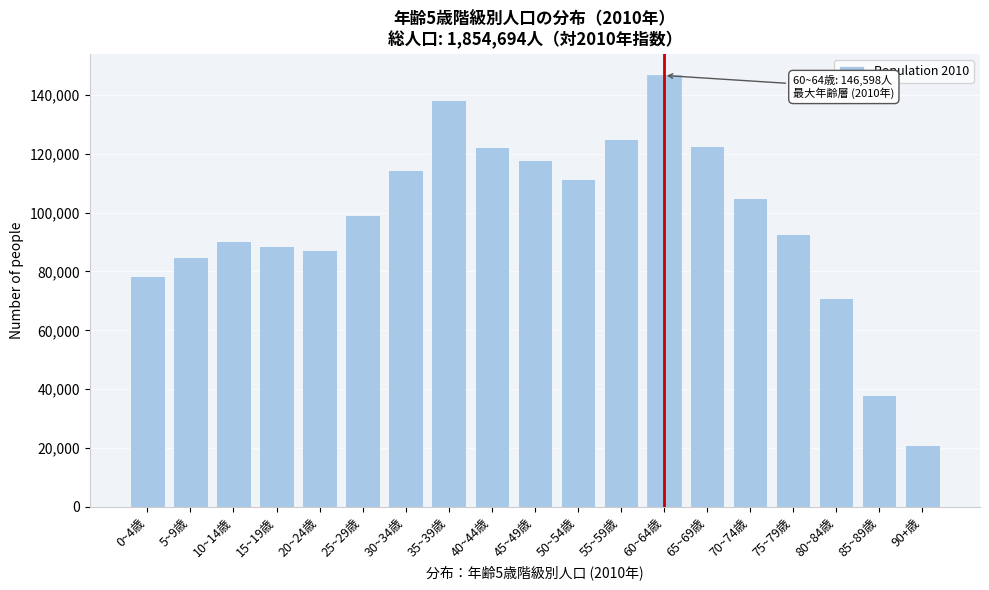

Between 90+歳 and 15~19歳, which is larger?

15~19歳